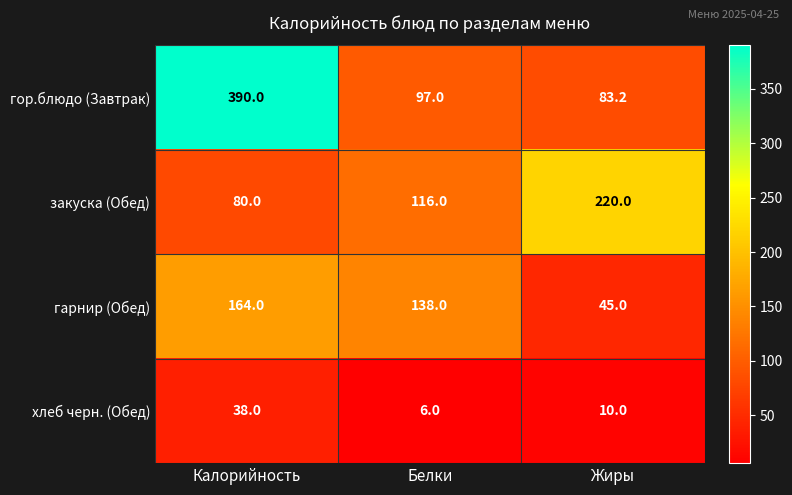

Rank the series by their maximum value, from lowest to highest.

хлеб черн. (Обед), гарнир (Обед), закуска (Обед), гор.блюдо (Завтрак)